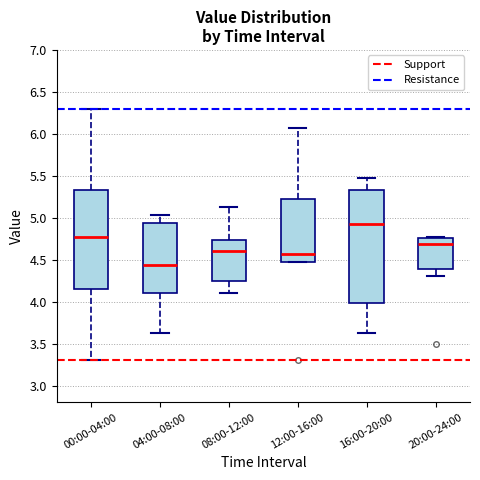

Reading left to right, read every box against the y-axis: the position of its median line, the range the box covers, and the ends of its whiskers. The values are not printed on the chart, so give them approximately, as read against the axis.

00:00-04:00: median 4.75, box 4.15 to 5.35, whiskers 3.30 to 6.30
04:00-08:00: median 4.45, box 4.10 to 4.95, whiskers 3.65 to 5.05
08:00-12:00: median 4.60, box 4.25 to 4.75, whiskers 4.10 to 5.15
12:00-16:00: median 4.55, box 4.45 to 5.20, whiskers 4.45 to 6.05
16:00-20:00: median 4.95, box 4.00 to 5.35, whiskers 3.65 to 5.45
20:00-24:00: median 4.70, box 4.40 to 4.75, whiskers 4.30 to 4.75 (just above the box's upper edge)